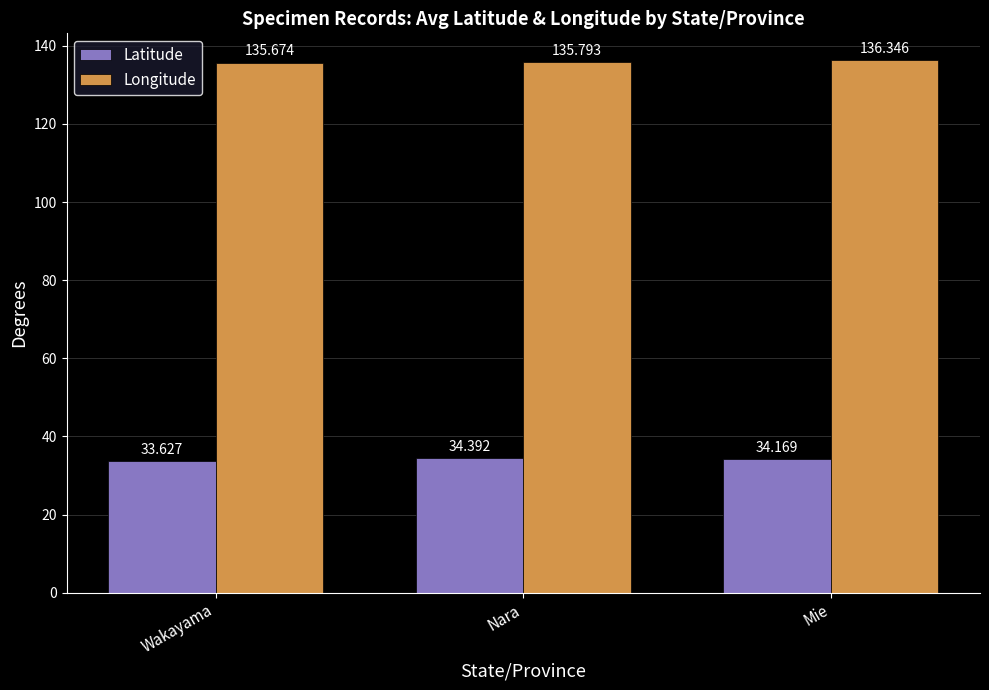

Reading left to right, transcribe all the data shown in this chart.

Latitude: Wakayama=33.6	Nara=34.4	Mie=34.2
Longitude: Wakayama=135.7	Nara=135.8	Mie=136.3